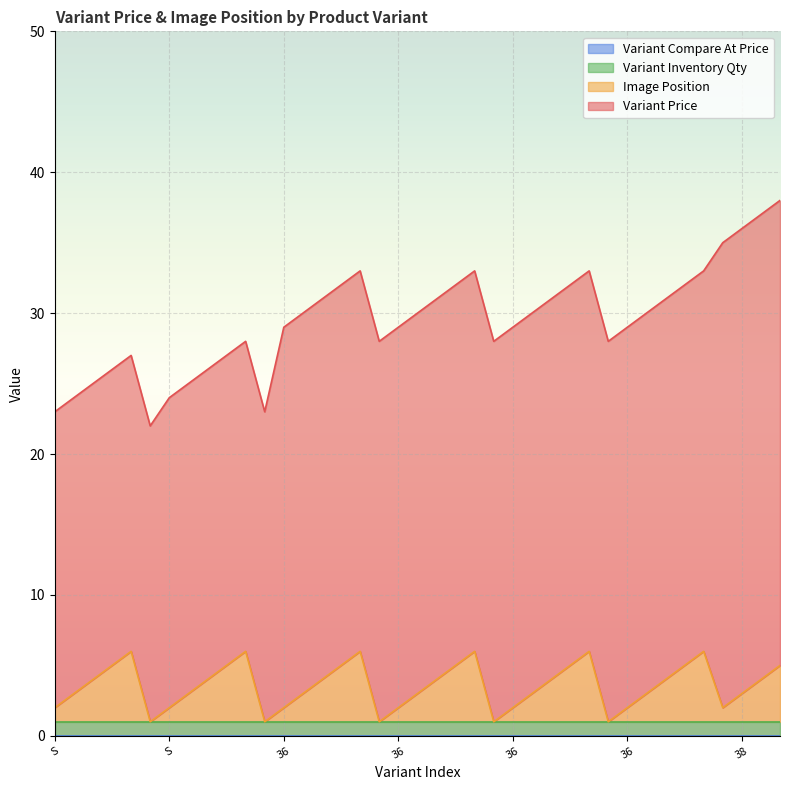

Between L and 38, which series saw the biggest shift?

Variant Price